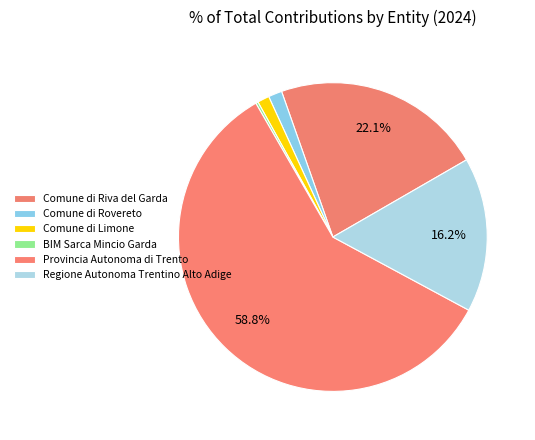

To the nearest percent, what is the average slice percentage?

17%